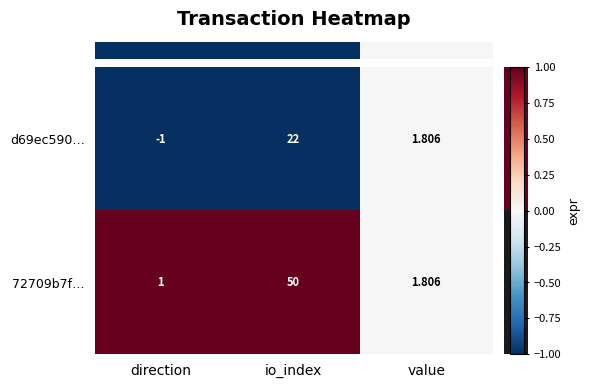

Which series has the largest range (max minus min)?

72709b7f…